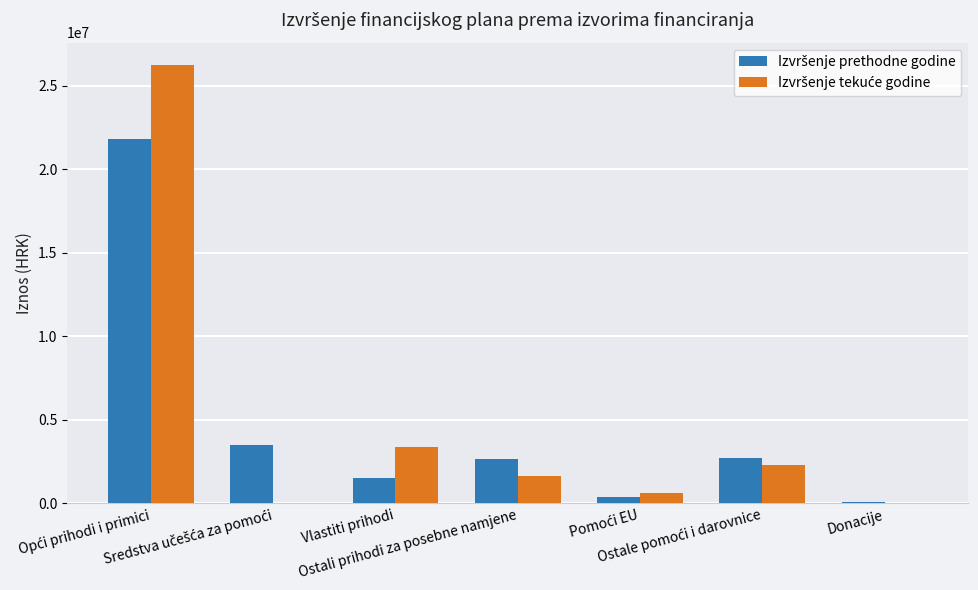

What is the greatest value displayed?

26281682.7